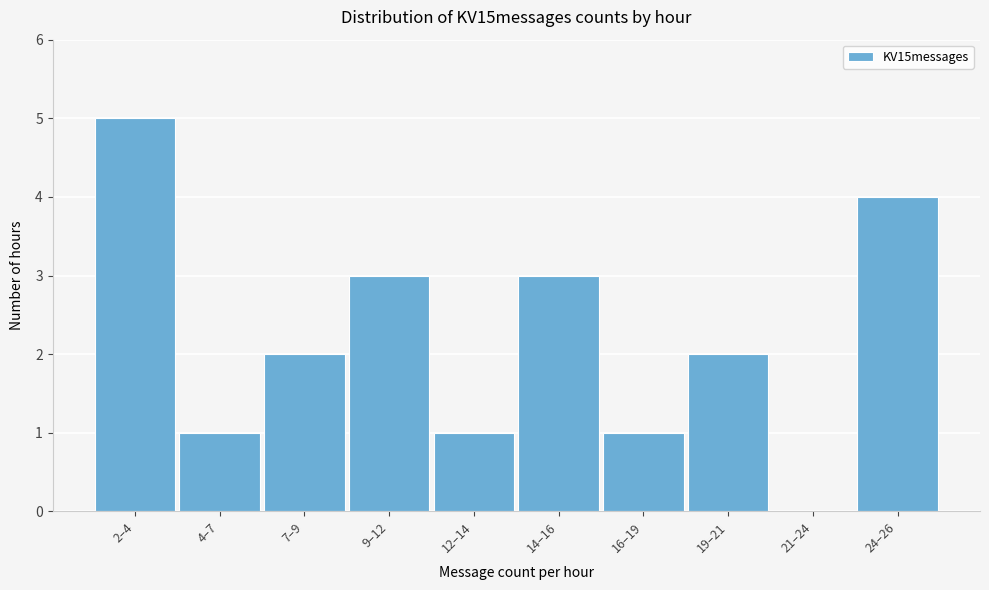

Reading left to right, list all the values displayed in this chart.

2–4=5	4–7=1	7–9=2	9–12=3	12–14=1	14–16=3	16–19=1	19–21=2	21–24=0	24–26=4